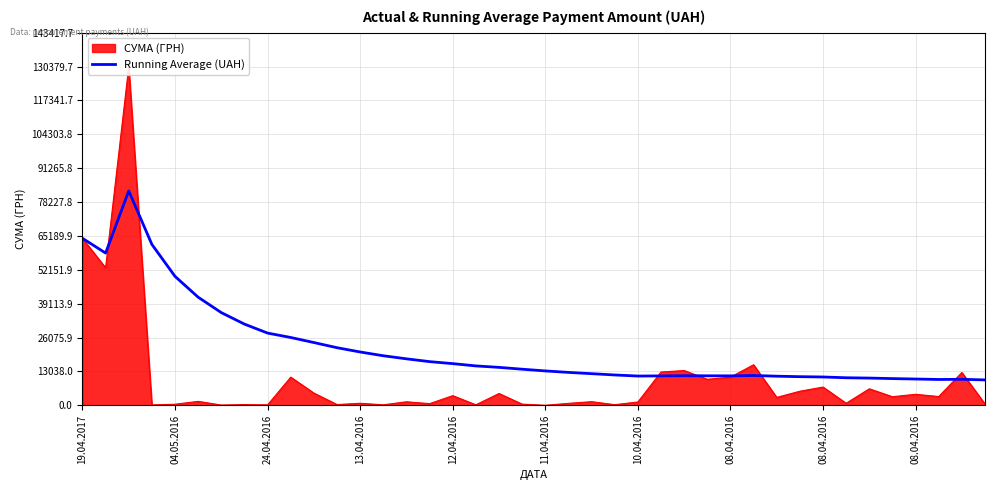

The chart shows a value of 16056.7 at 16. True or false?

True